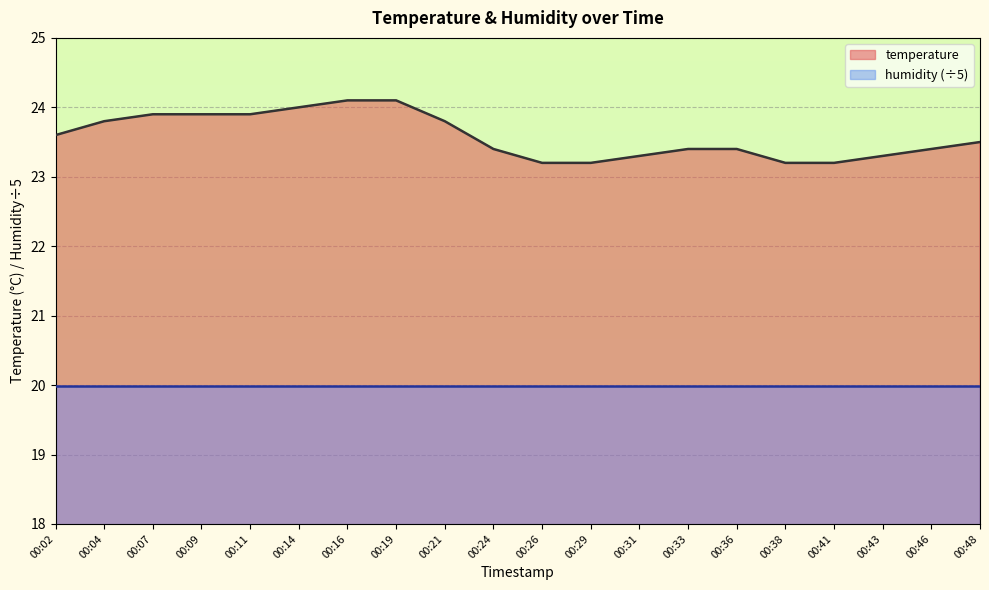

Count the number of categories in the chart.

20